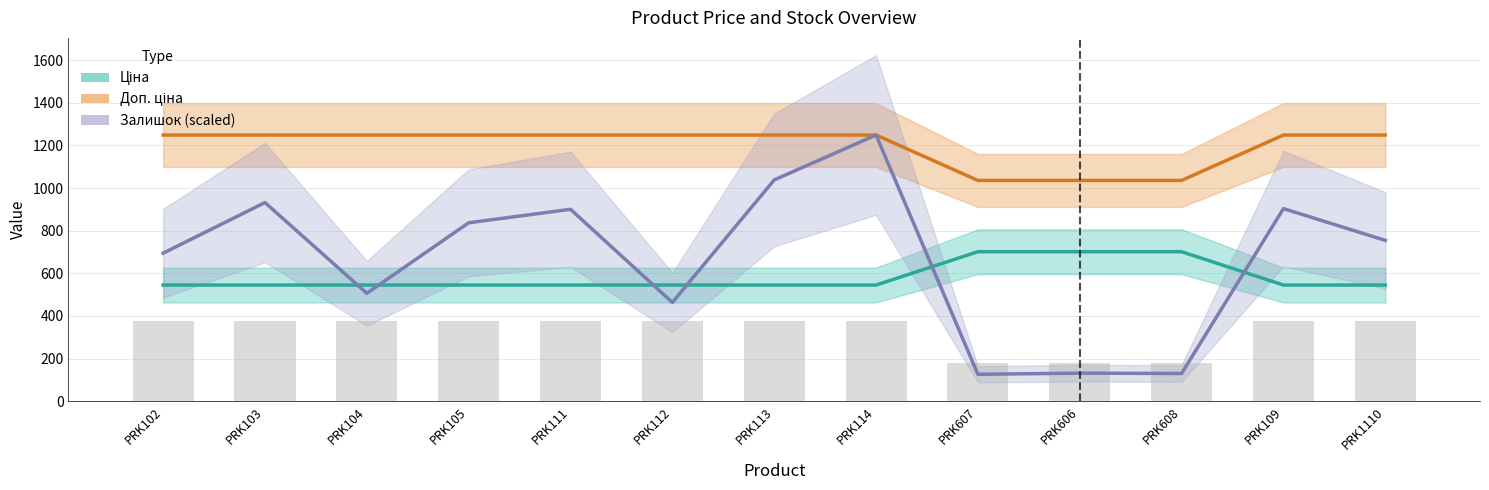

The Доп. ціна series shows 1249.1 at PRK111. True or false?

True